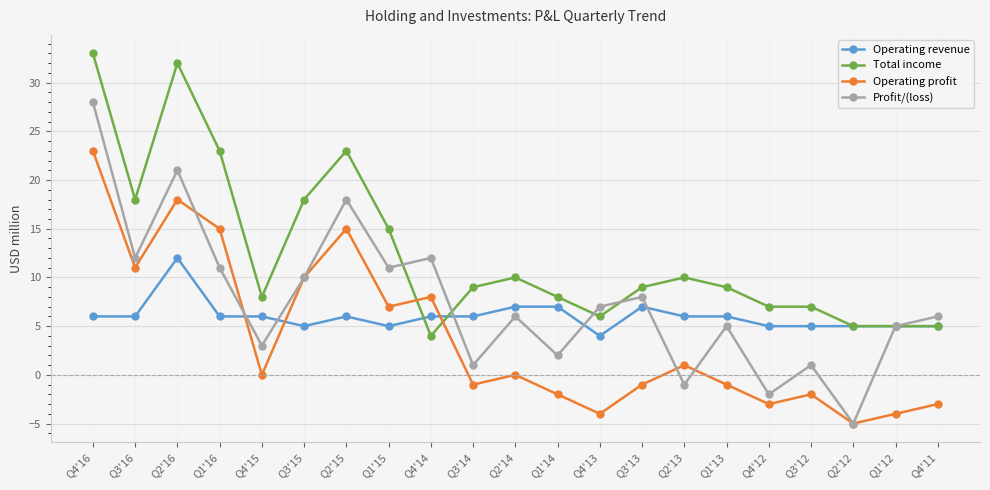

Where is the first local minimum for Profit/(loss)?

Q3'16